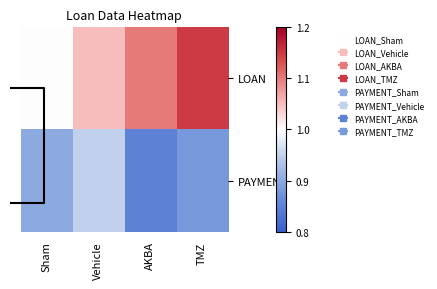

Between Vehicle and AKBA, which series saw the biggest shift?

PAYMENT